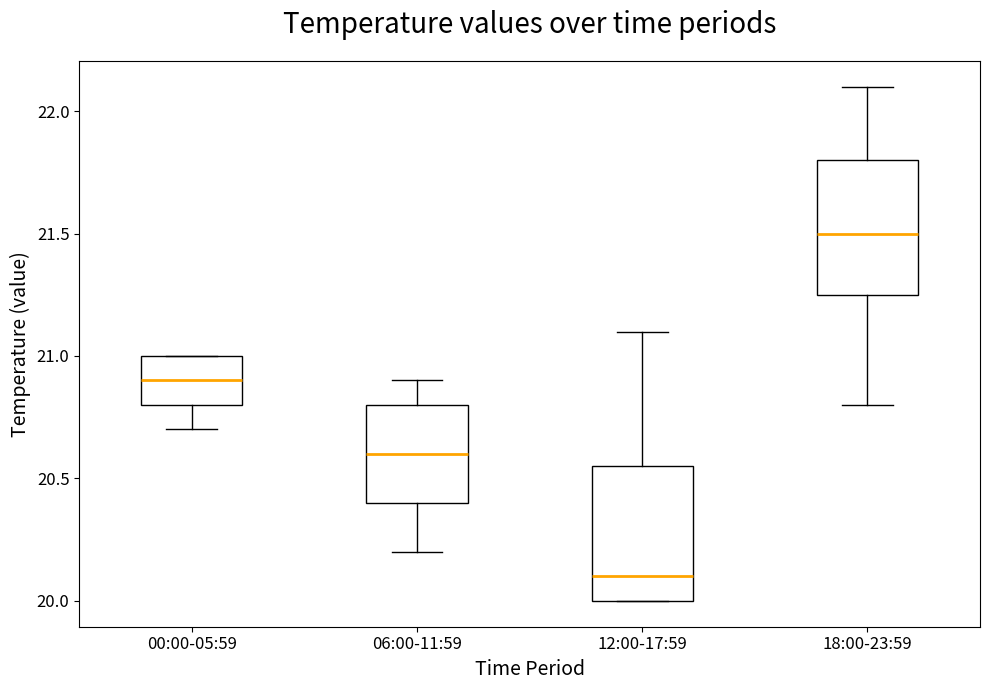

Reading left to right, read every box against the y-axis: the position of its median line, the range the box covers, and the ends of its whiskers. The values are not printed on the chart, so give them approximately, as read against the axis.

00:00-05:59: median 20.90, box 20.80 to 21.00, whiskers 20.70 to 21.00
06:00-11:59: median 20.60, box 20.40 to 20.80, whiskers 20.20 to 20.90
12:00-17:59: median 20.10, box 20.00 to 20.55, whiskers 20.00 to 21.10
18:00-23:59: median 21.50, box 21.25 to 21.80, whiskers 20.80 to 22.10